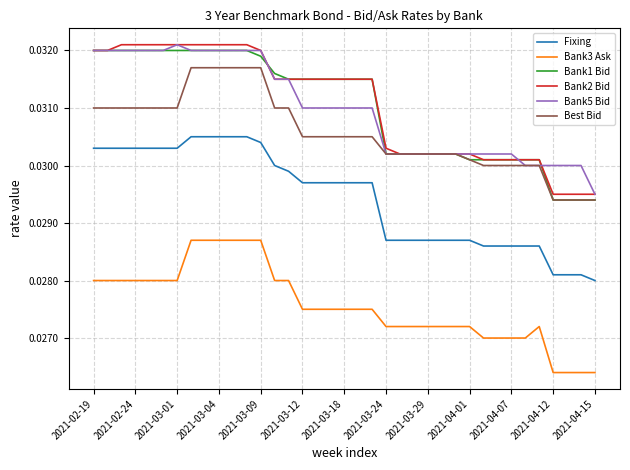

True or false: Bank2 Bid and Bank3 Ask intersect in this chart.

False